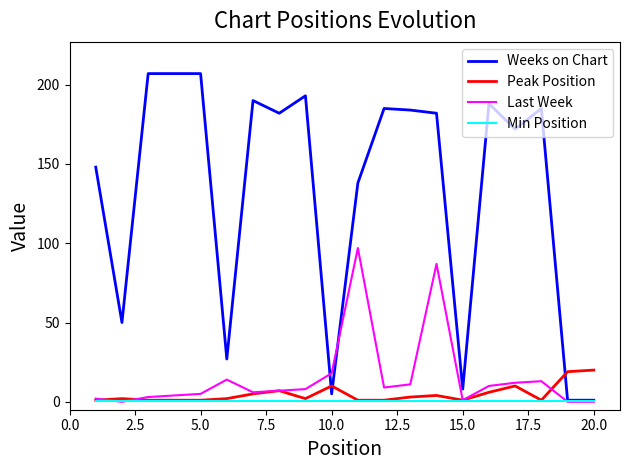

List the series in order of their peak value, highest first.

Weeks on Chart, Last Week, Peak Position, Min Position